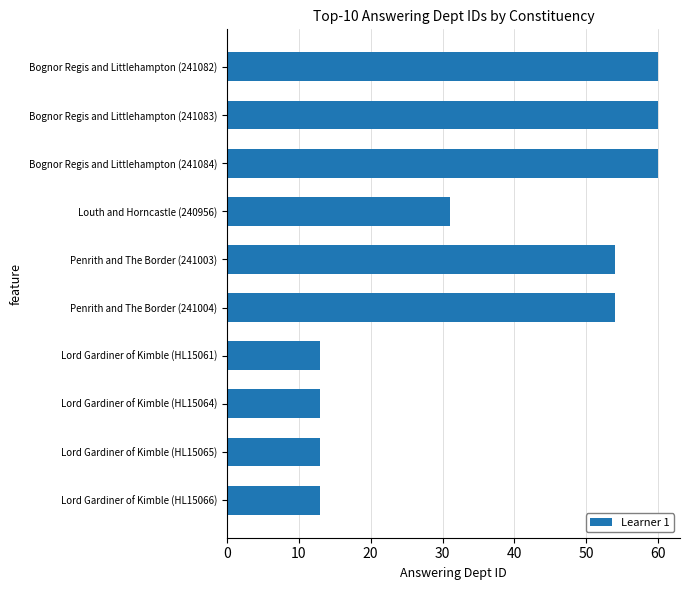

Where is the data nearest to the value 36?

Louth and Horncastle (240956)